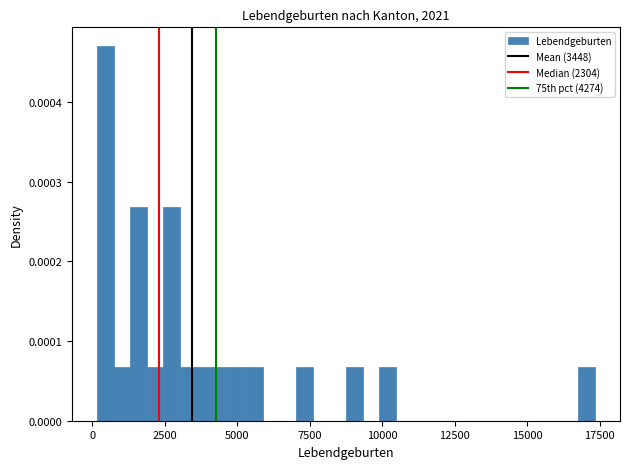

Around what value on the x-axis is the tallest bar? Give the approximate position of its centre, as read against the axis.

500